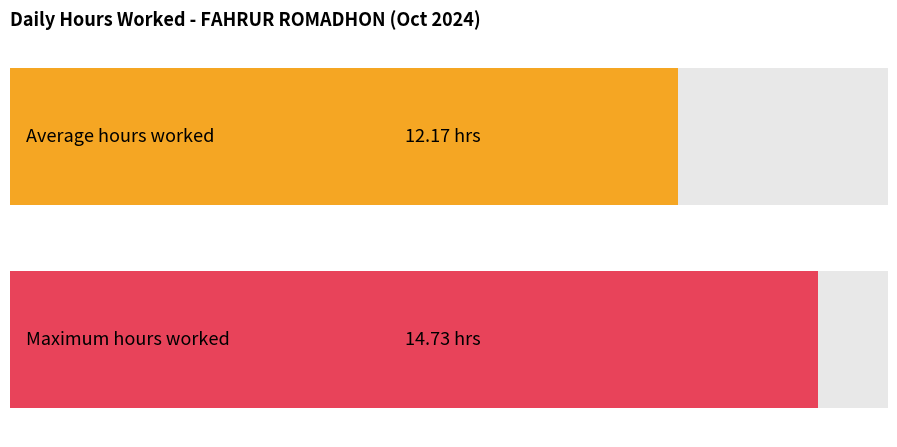

The chart shows a value of 21.9 at 18-Fri. True or false?

False